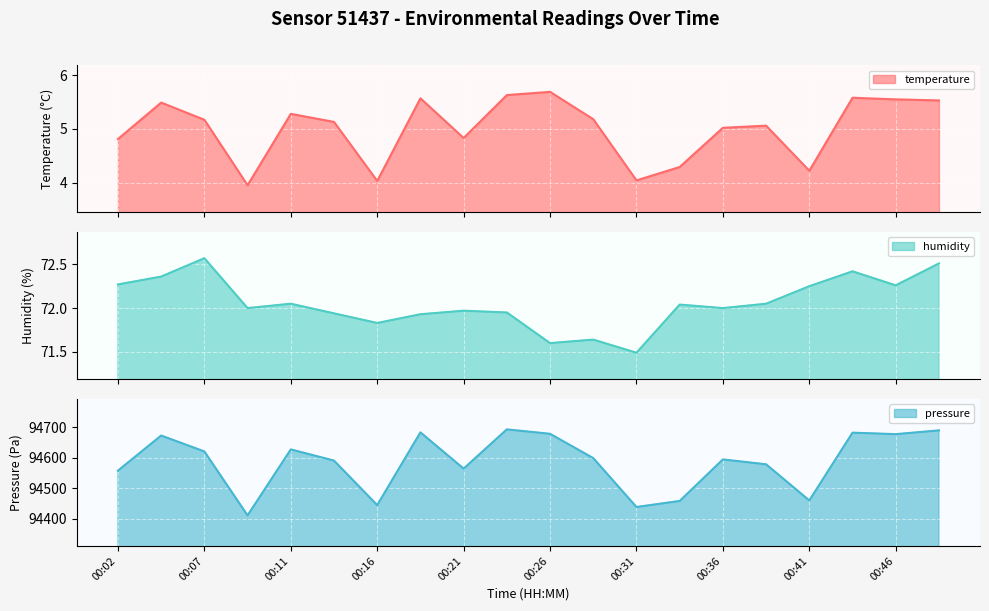

At which label does humidity reach its minimum?

00:31